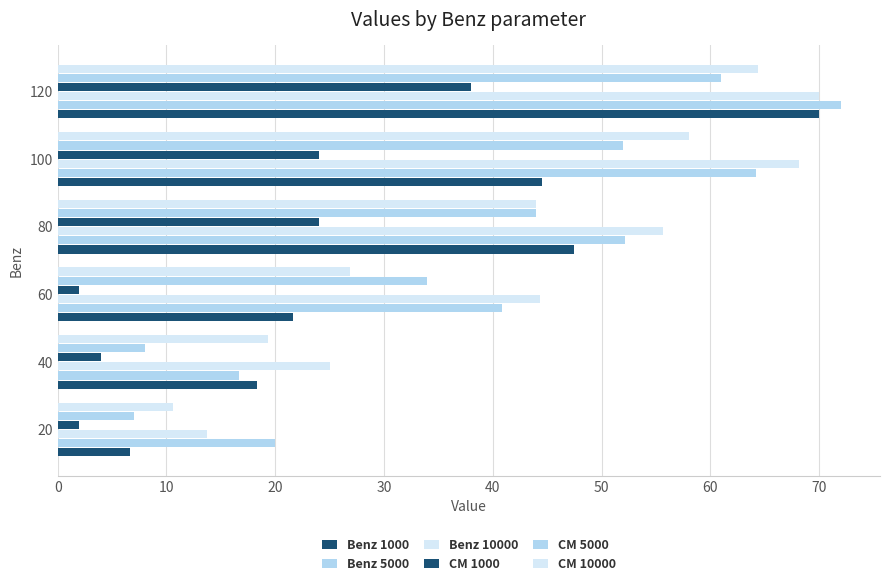

How many data points does each series have?

6